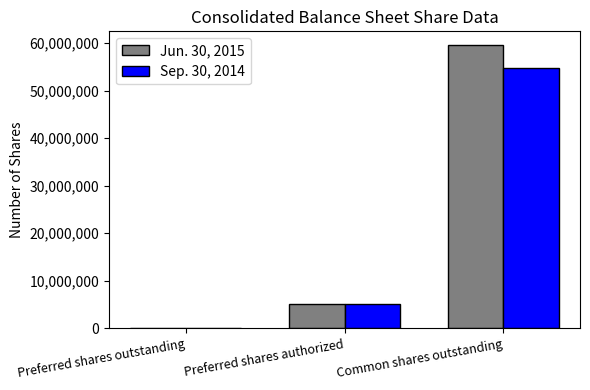

Are the bars horizontal?

No